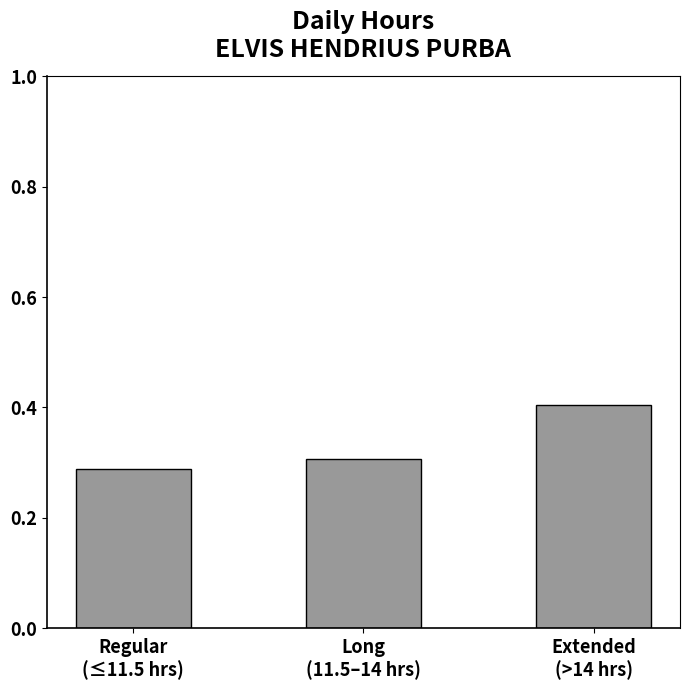

List the labels in order of value, largest first.

Extended
(>14 hrs), Long
(11.5–14 hrs), Regular
(≤11.5 hrs)